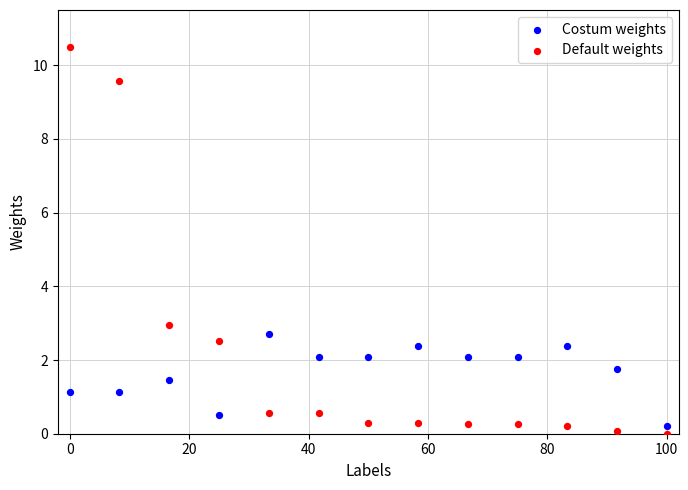

Which series reaches the maximum Y coordinate?

Default weights